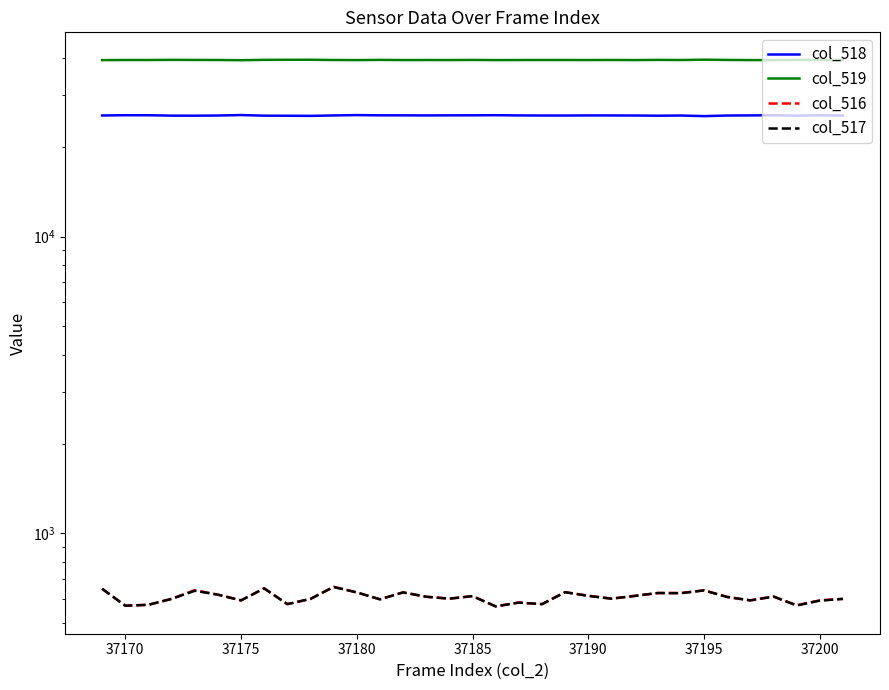

Rank the series at 37200 from highest to lowest value.

col_519, col_518, col_516, col_517